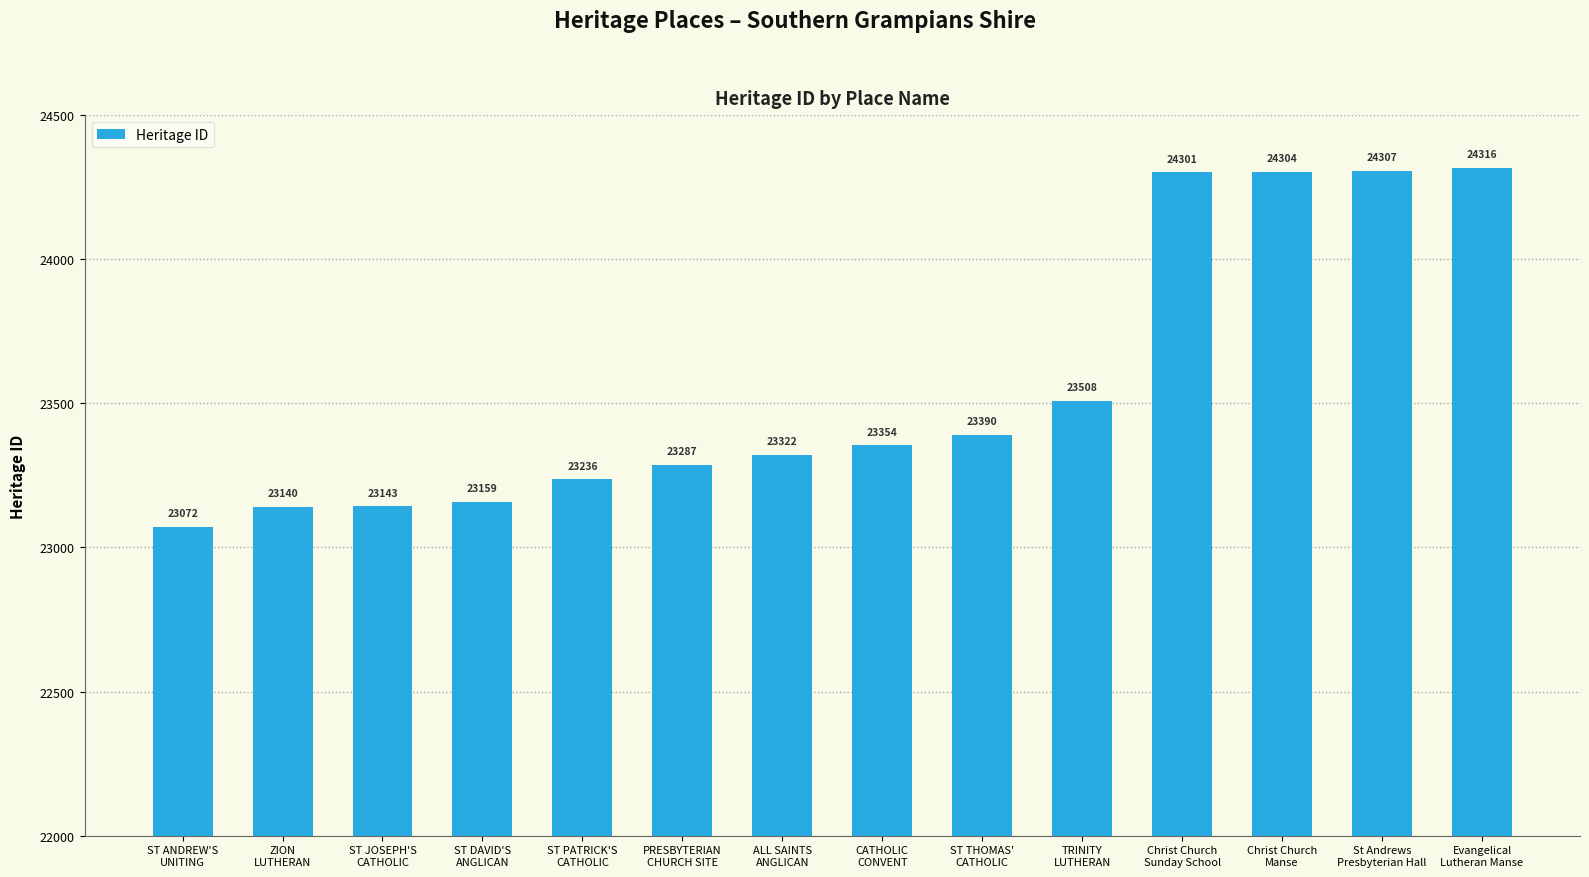

What is the change in value from ZION
LUTHERAN to Evangelical
Lutheran Manse?

+1176